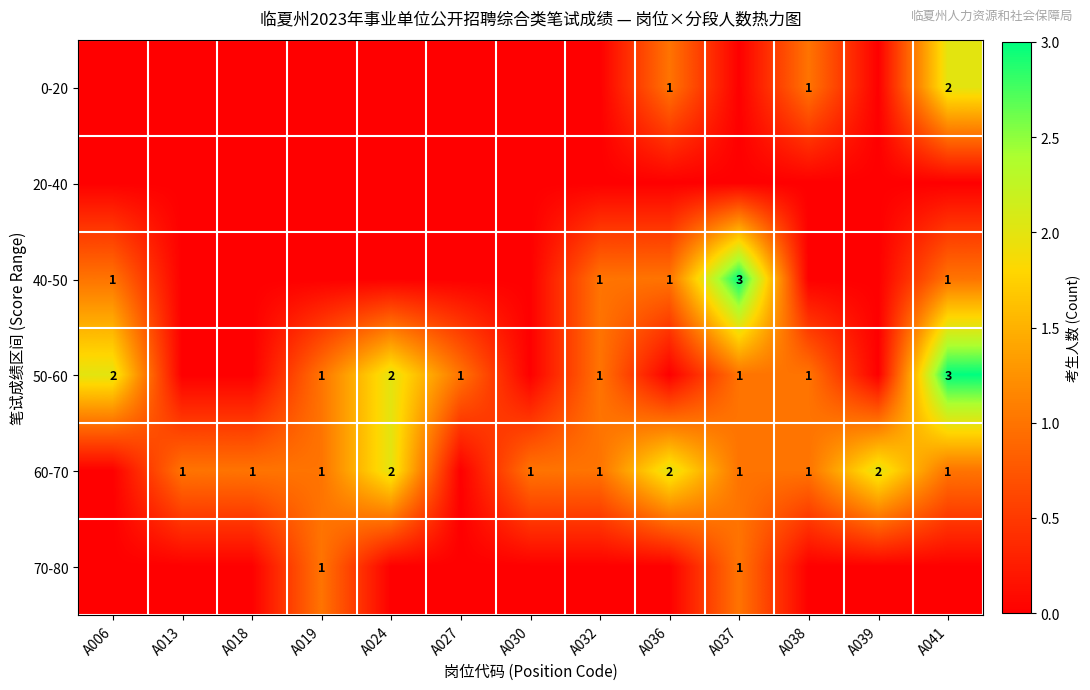

The 60-70 series shows 0 at A032. True or false?

False